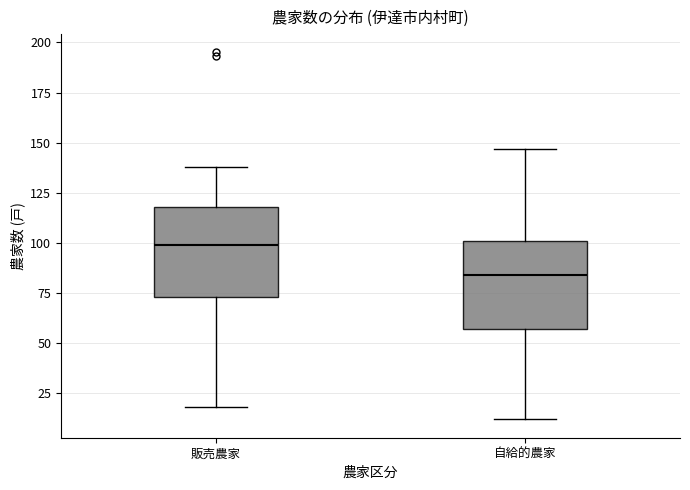

Which box has the lowest median line?

自給的農家